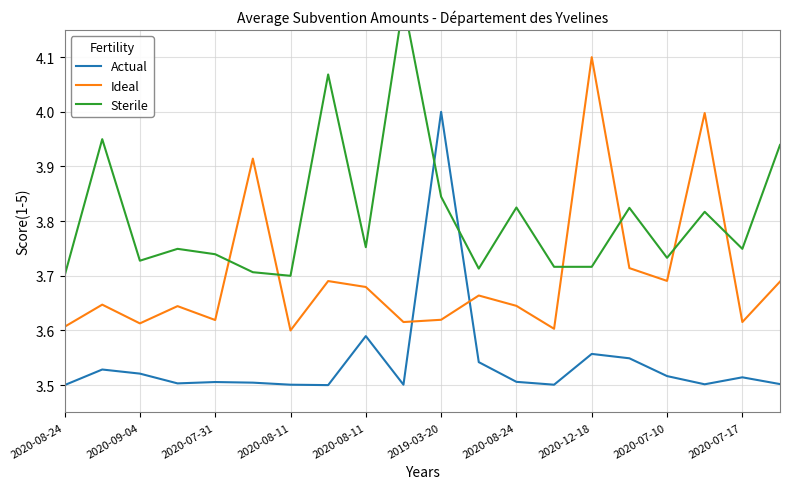

What is the label of the 19th point from the right?

2020-09-04